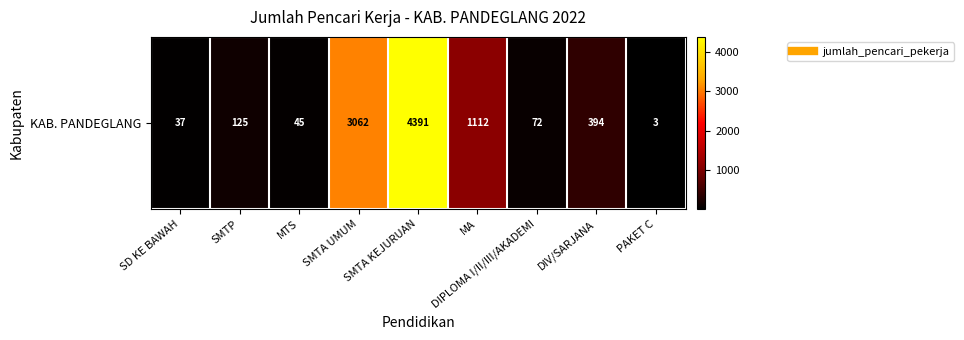

Read the value at DIV/SARJANA, to the nearest 10.

390